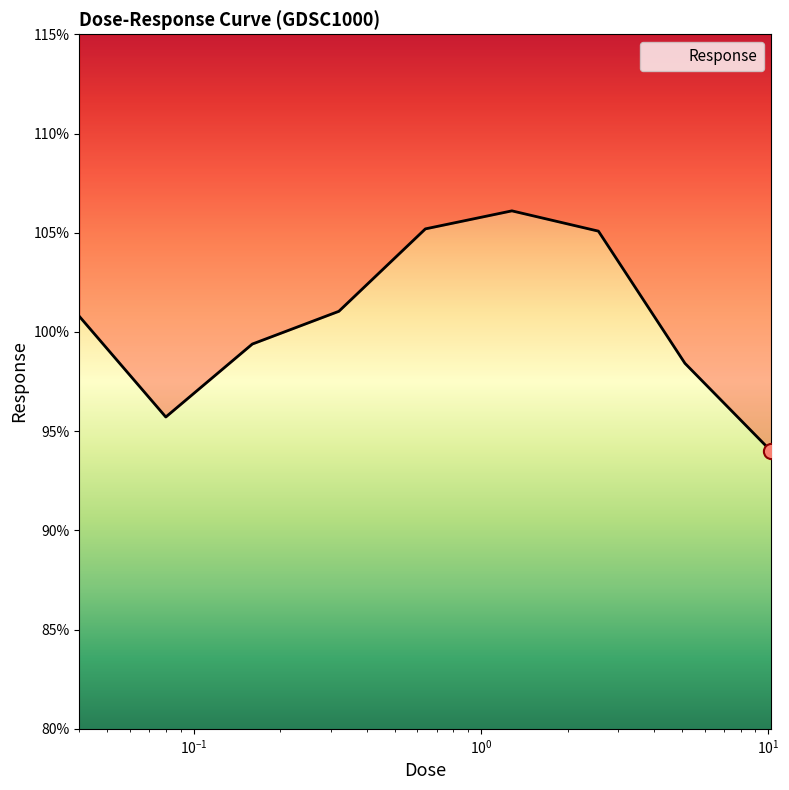

What is the ratio of the value at 0.64 to the value at 0.16?

1.1